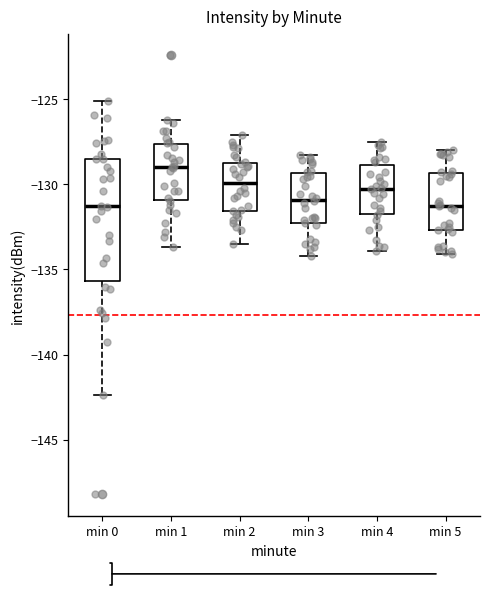

Which box's median line is the highest?

min 1